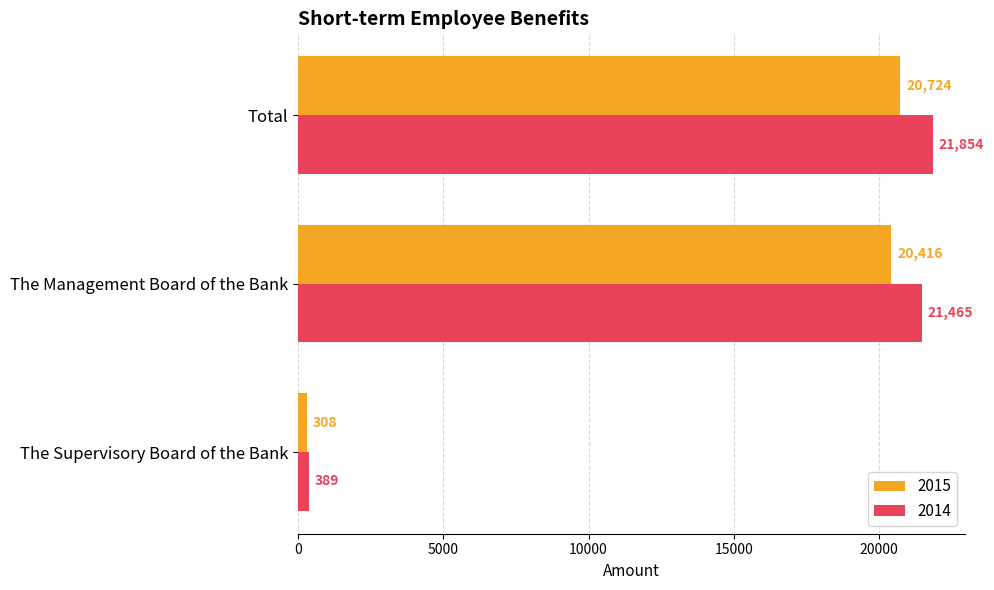

What is the difference between the highest and lowest values at The Management Board of the Bank?

1049